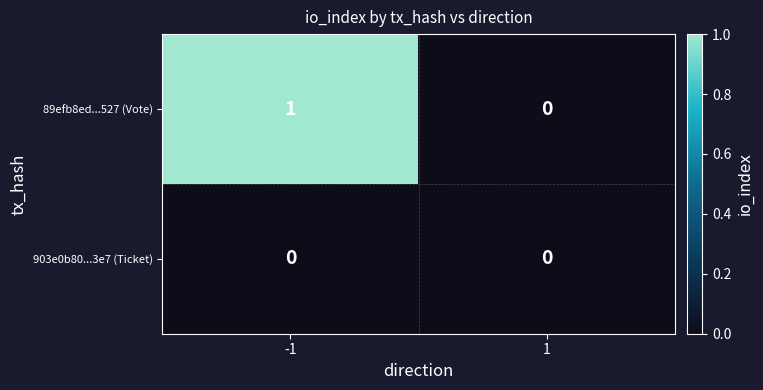

The value of 89efb8ed...527 (Vote) at 1 is 0. True or false?

True